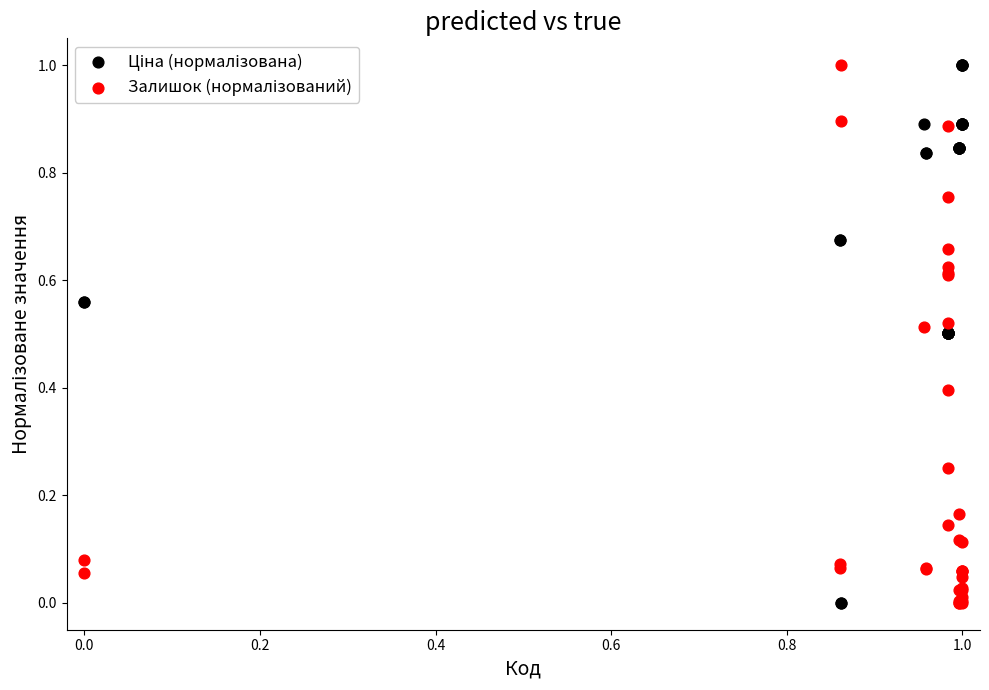

What is the X range (max minus min) for the scatter plot?

1.0